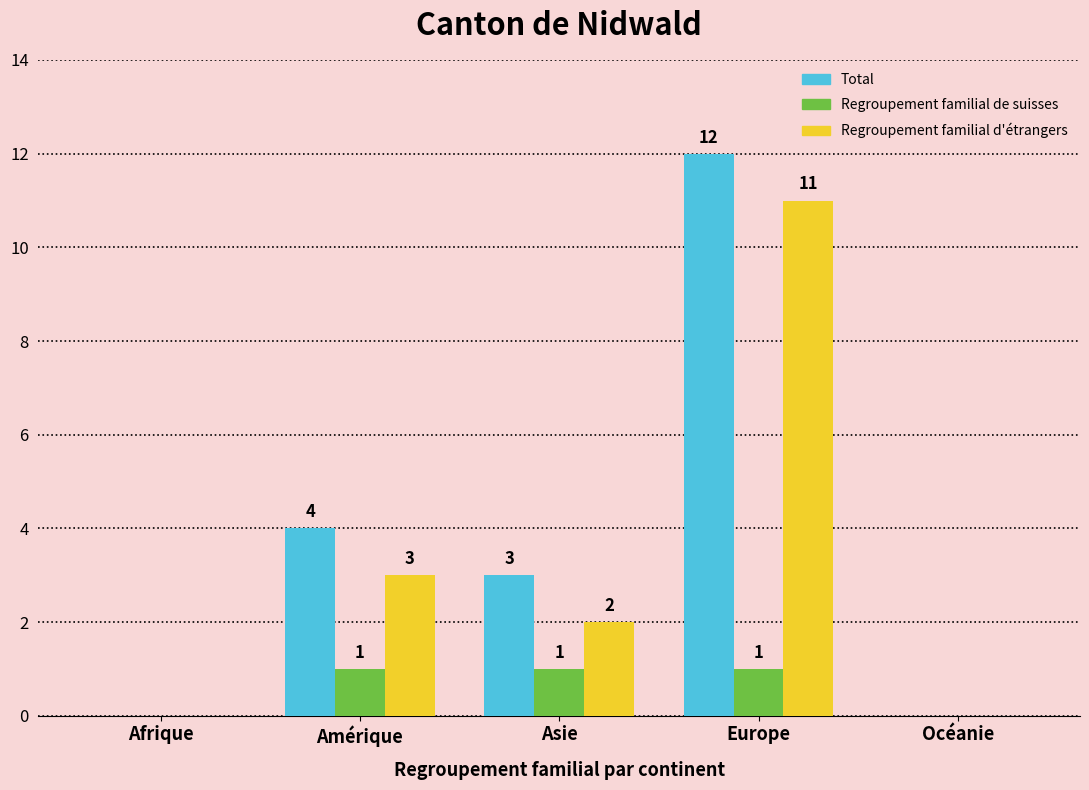

What is the approximate value of Total at Asie, to the nearest 5?

5